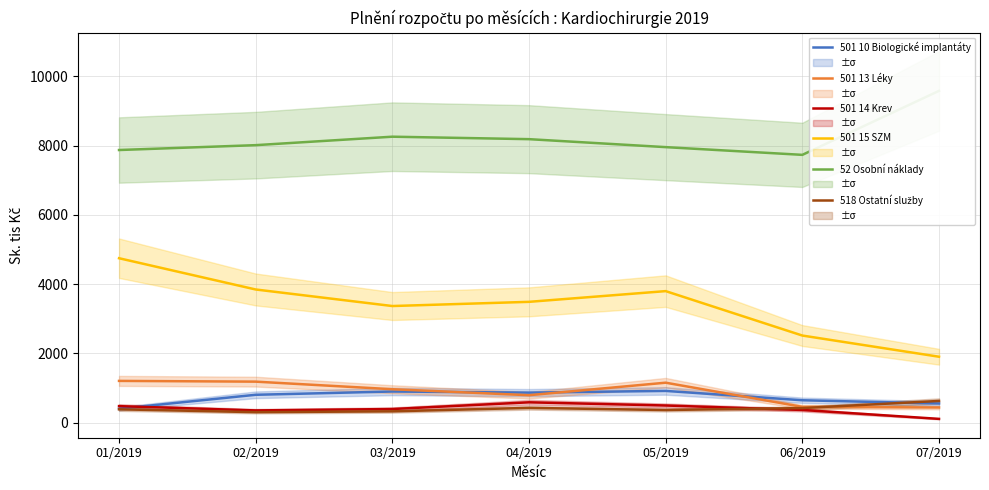

List the series in order of their peak value, highest first.

52 Osobní náklady, 501 15 SZM, 501 13 Léky, 501 10 Biologické implantáty, 518 Ostatní služby, 501 14 Krev